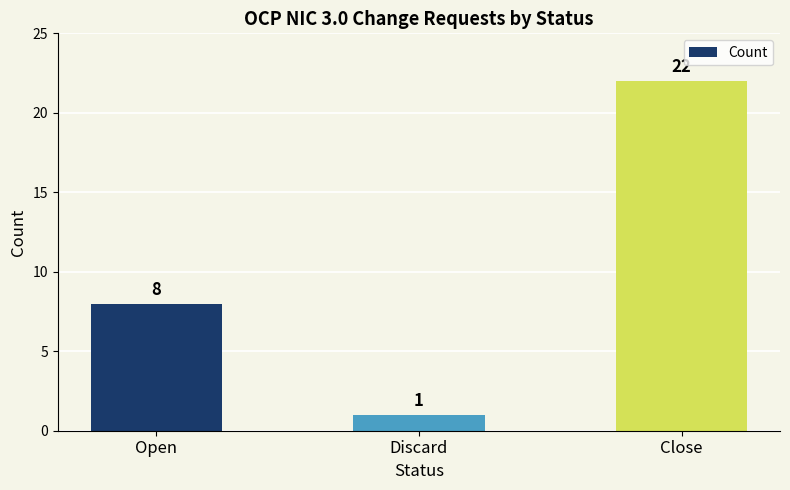

Which has a higher value, Open or Discard?

Open